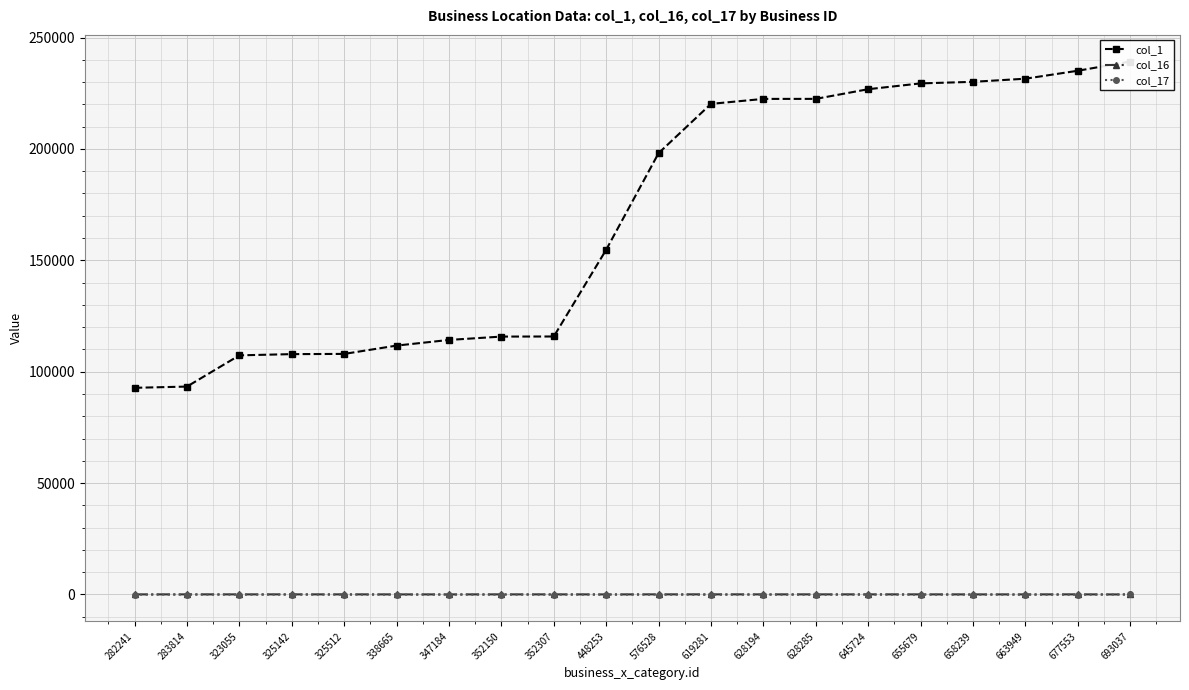

What is the sum of the col_1 values at 347184 and 325512?

222248.0